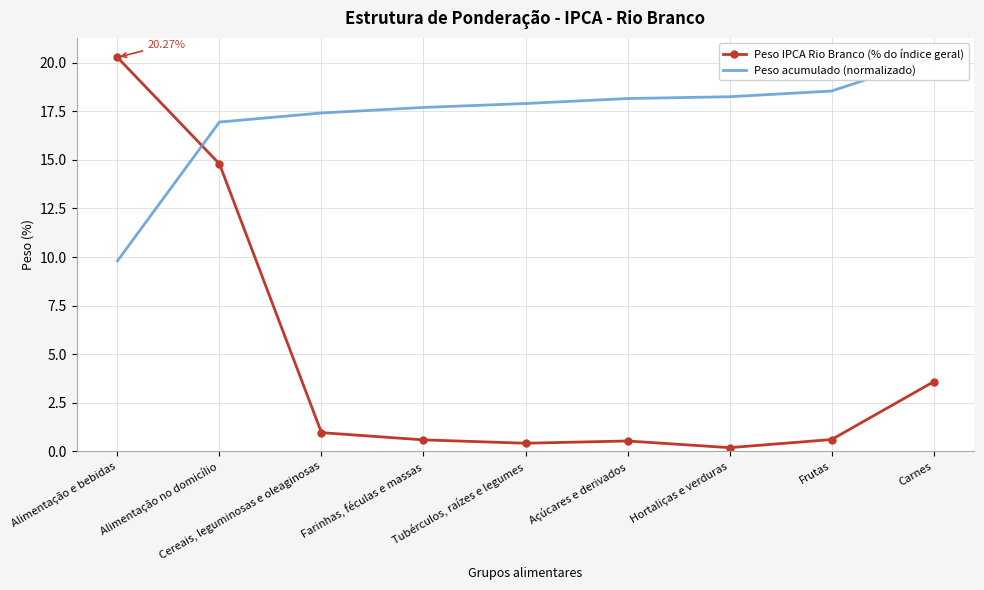

What is the sum of all Peso IPCA Rio Branco (% do índice geral) values?

42.0